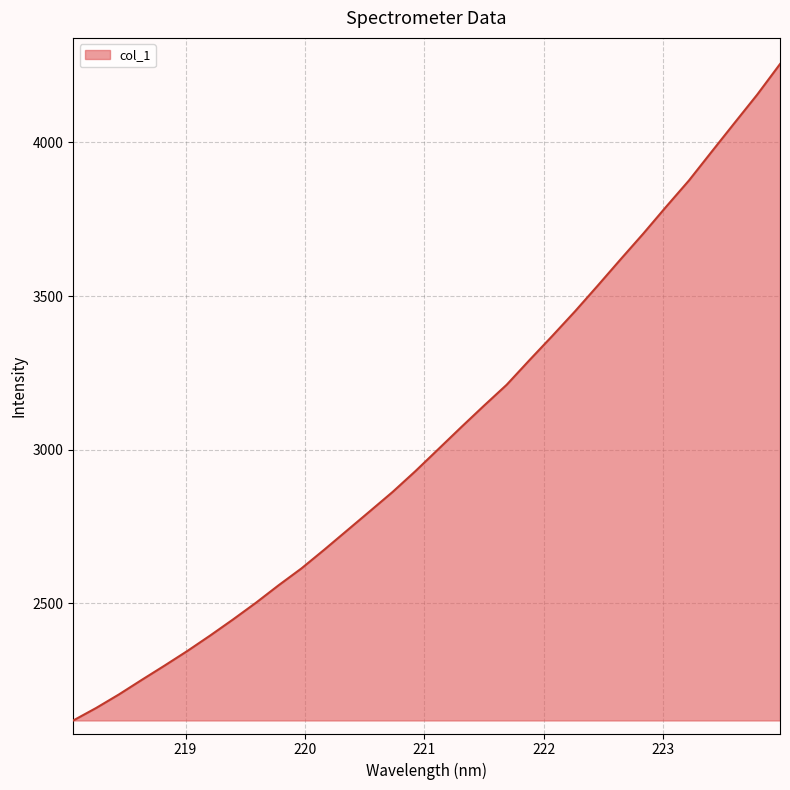

What is the sum of all values?

97412.2